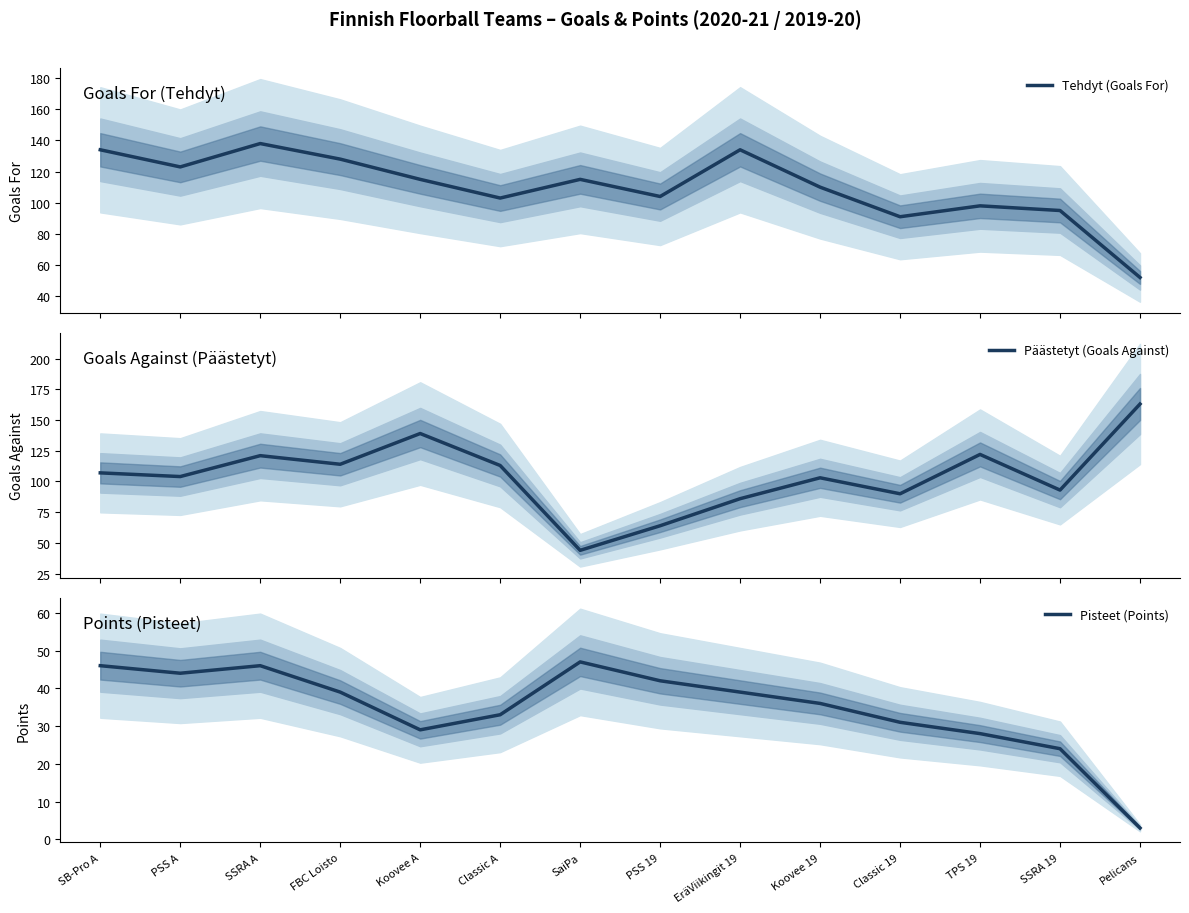

Does the chart display data point markers on the line(s)?

No